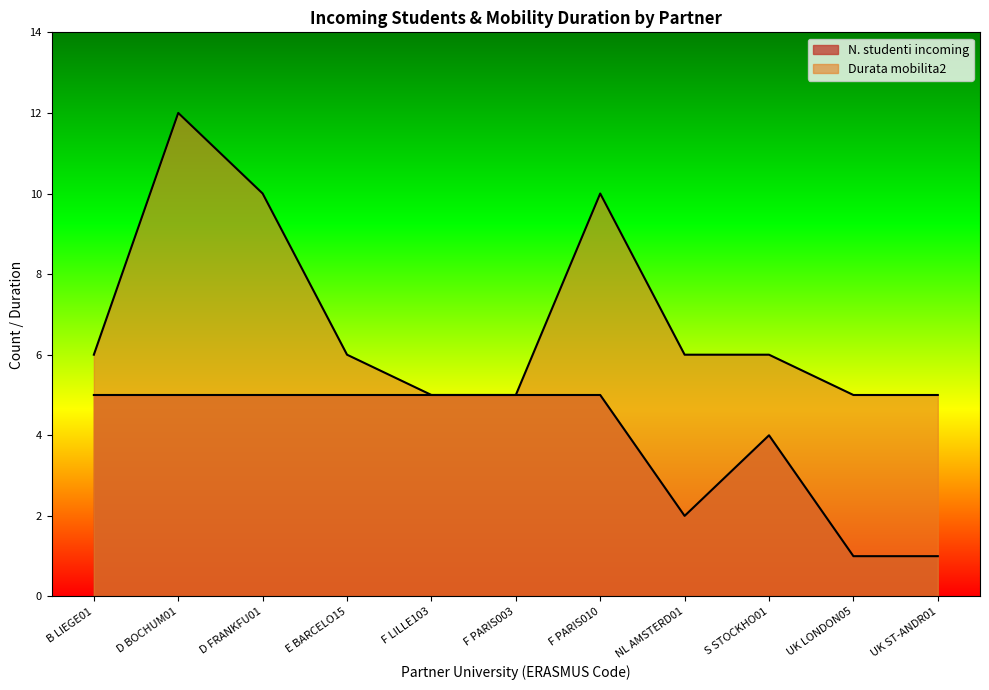

The Durata mobilita2 series shows 5 at UK LONDON05. True or false?

True